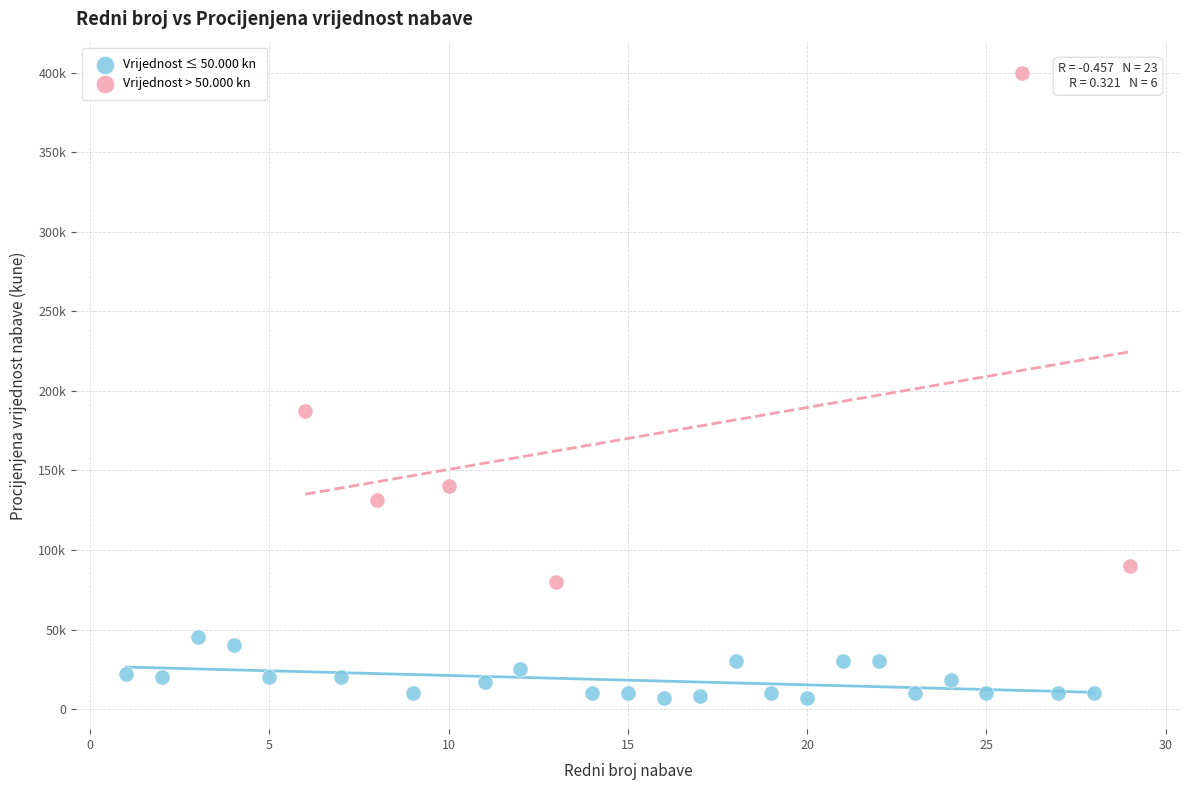

What are all the series names shown in the legend?

Vrijednost ≤ 50.000 kn, Vrijednost > 50.000 kn